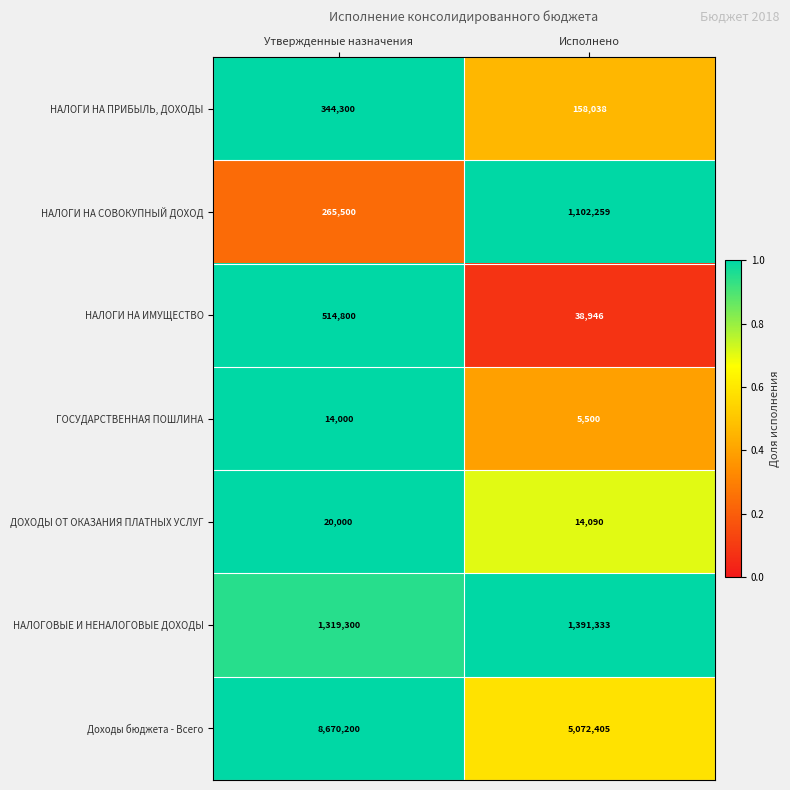

Which series has the widest spread of values?

Доходы бюджета - Всего